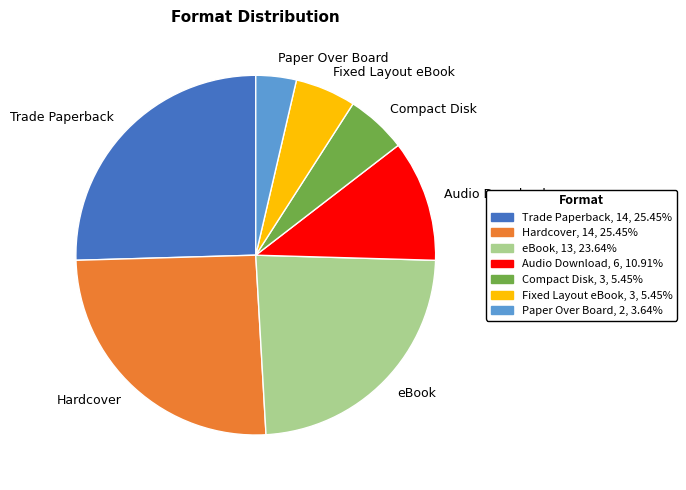

What is the smallest slice in the pie chart?

Paper Over Board